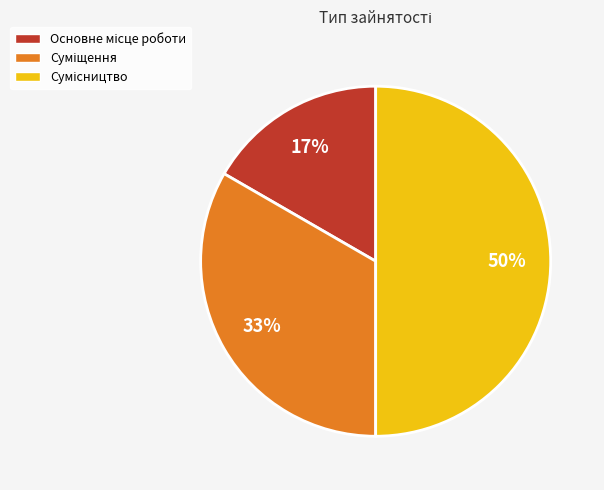

To the nearest percent, what is the difference between the largest and smallest slice percentages?

33%